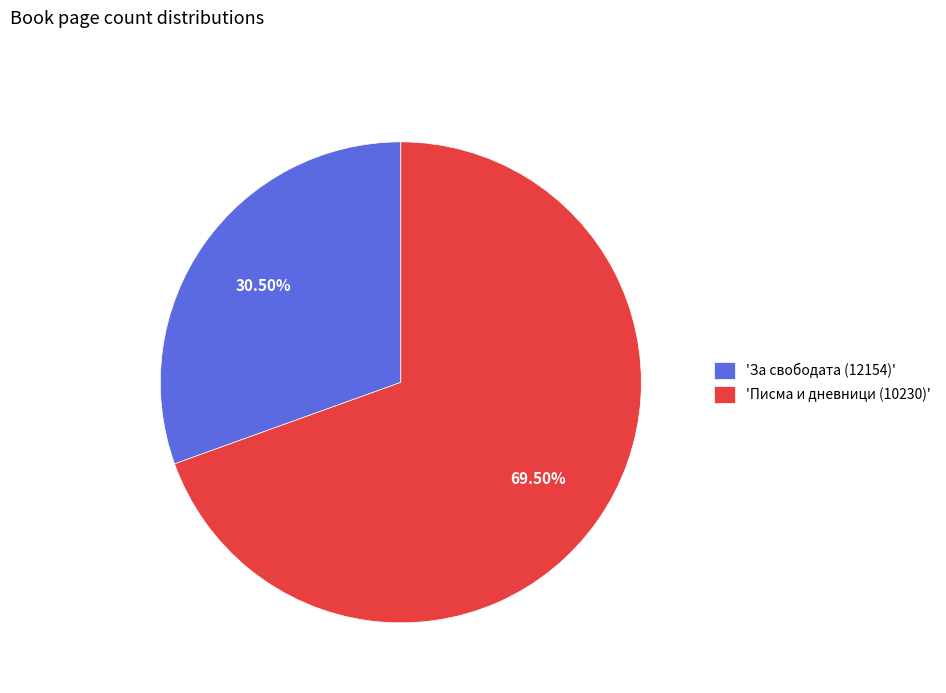

Which category accounts for the majority?

'Писма и дневници (10230)'